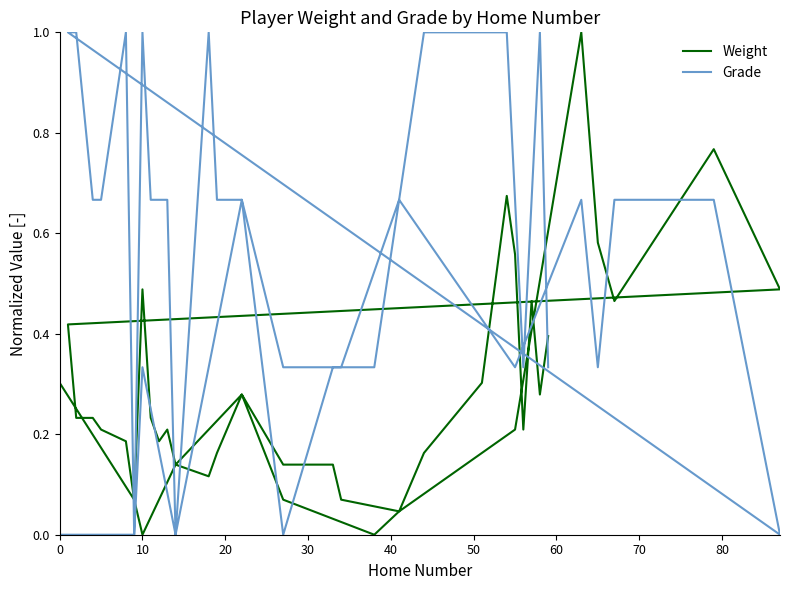

Which series has the largest range (max minus min)?

Weight